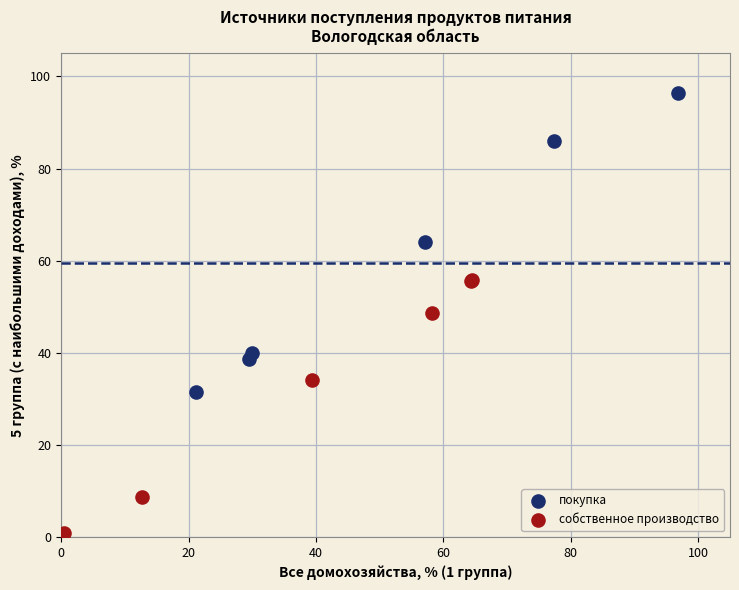

What are all the series names shown in the legend?

покупка, собственное производство